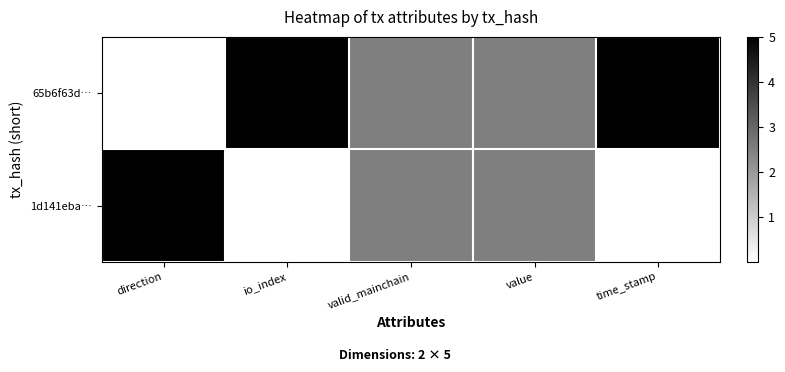

How many distinct data groups are displayed?

2